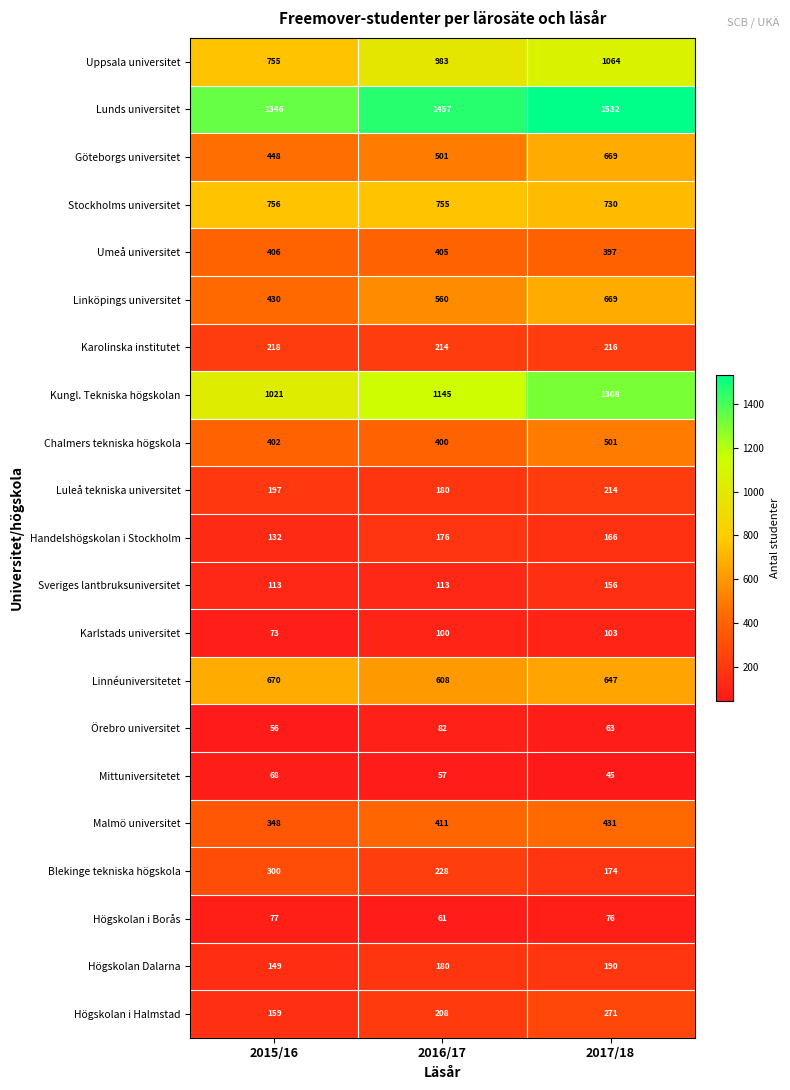

The Högskolan i Halmstad series shows 397 at 2017/18. True or false?

False